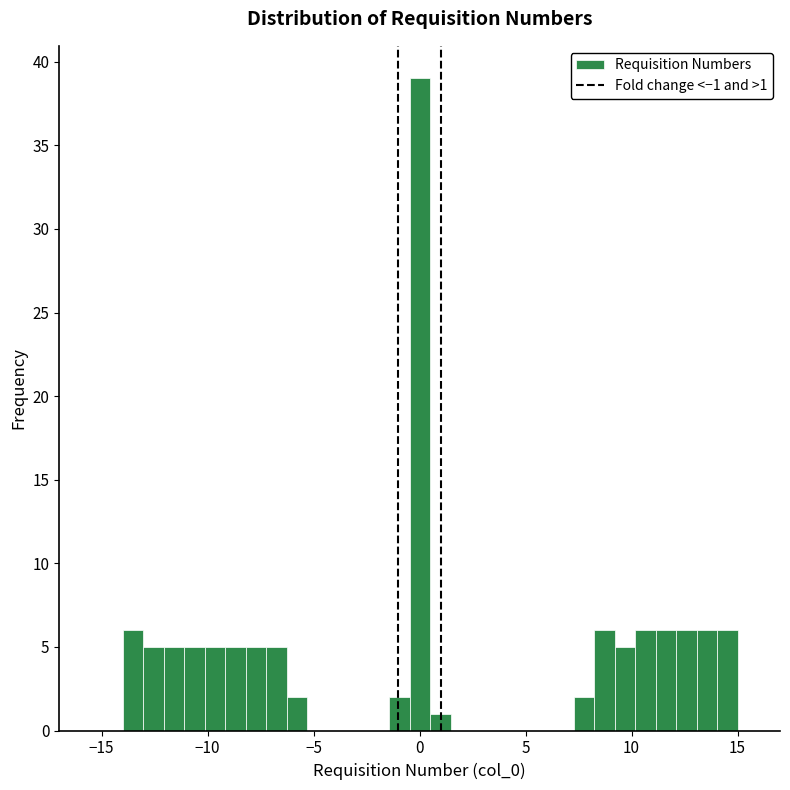

Read against the x-axis, roughly where is the centre of the tallest bar?

0.0